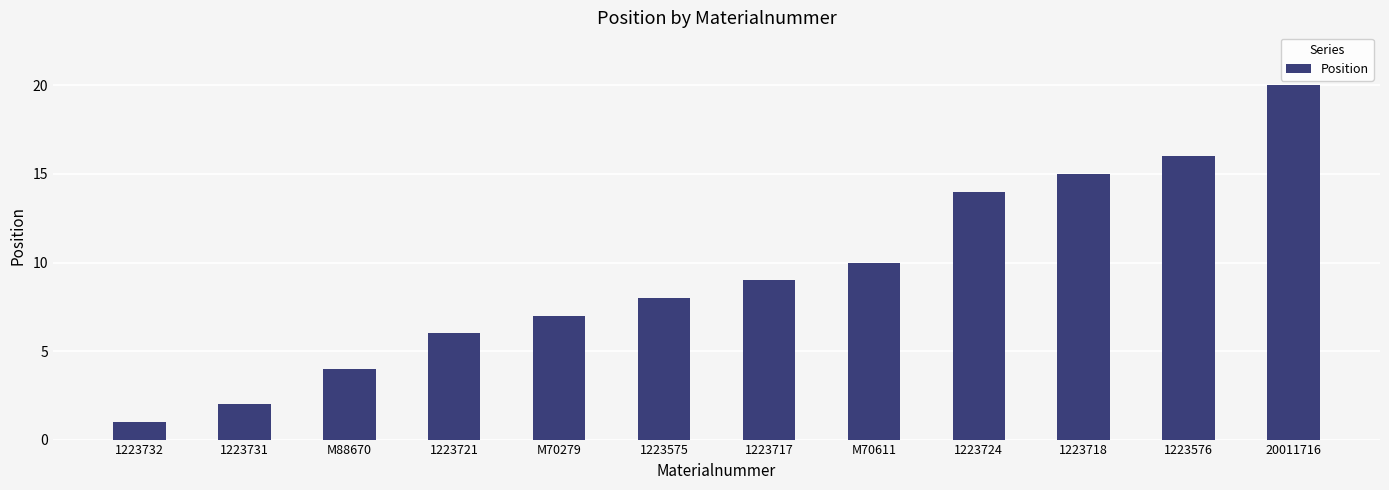

How many distinct data groups are displayed?

1